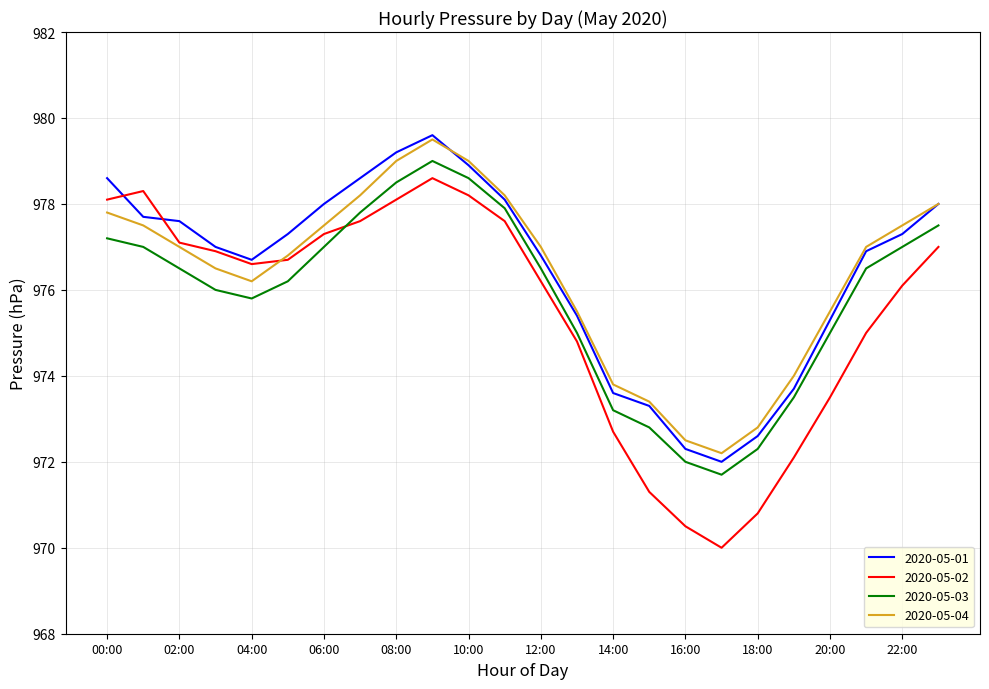

What is the minimum value shown in the chart?

970.0